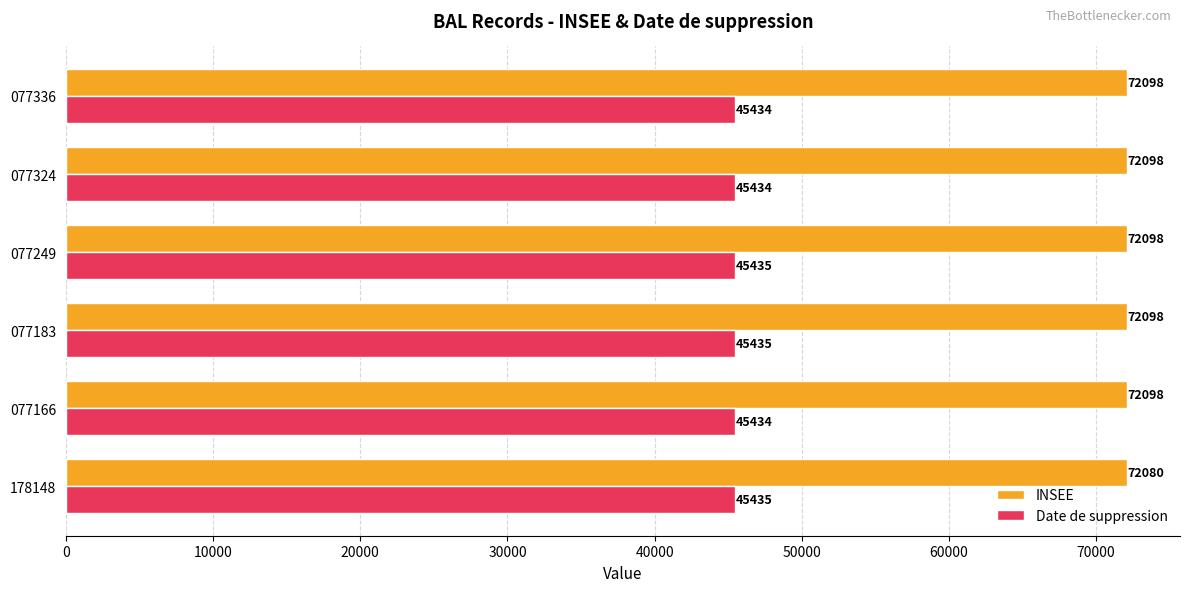

Which series has the widest spread of values?

INSEE